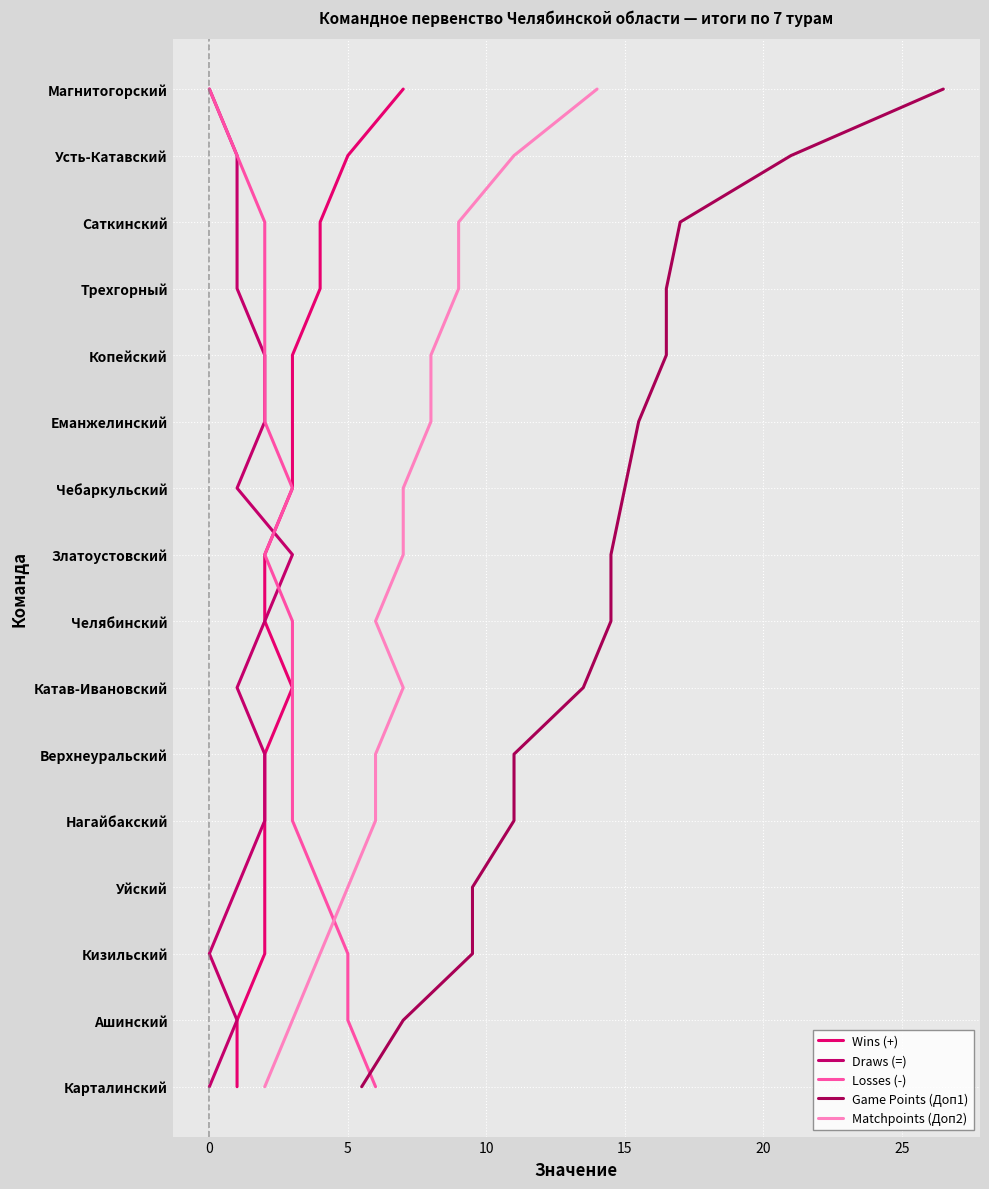

True or false: Draws (=) and Matchpoints (Доп2) intersect in this chart.

False